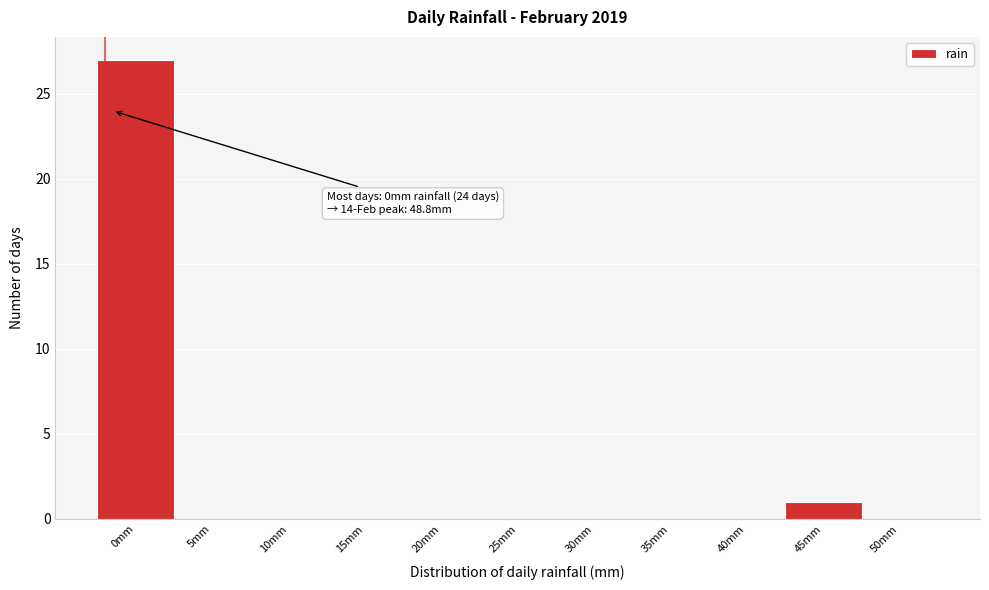

Reading left to right, extract all data points from this chart.

0mm=27	5mm=0	10mm=0	15mm=0	20mm=0	25mm=0	30mm=0	35mm=0	40mm=0	45mm=1	50mm=0